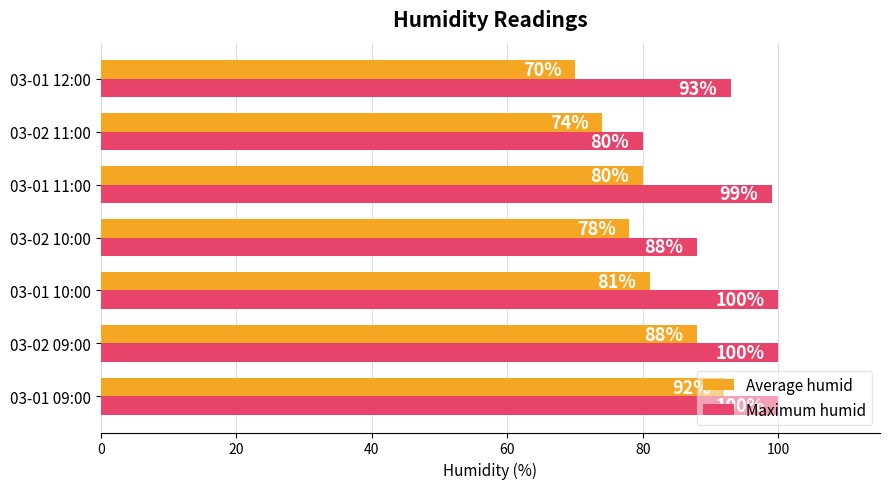

Count the Average humid values in the range 74 to 88.

5